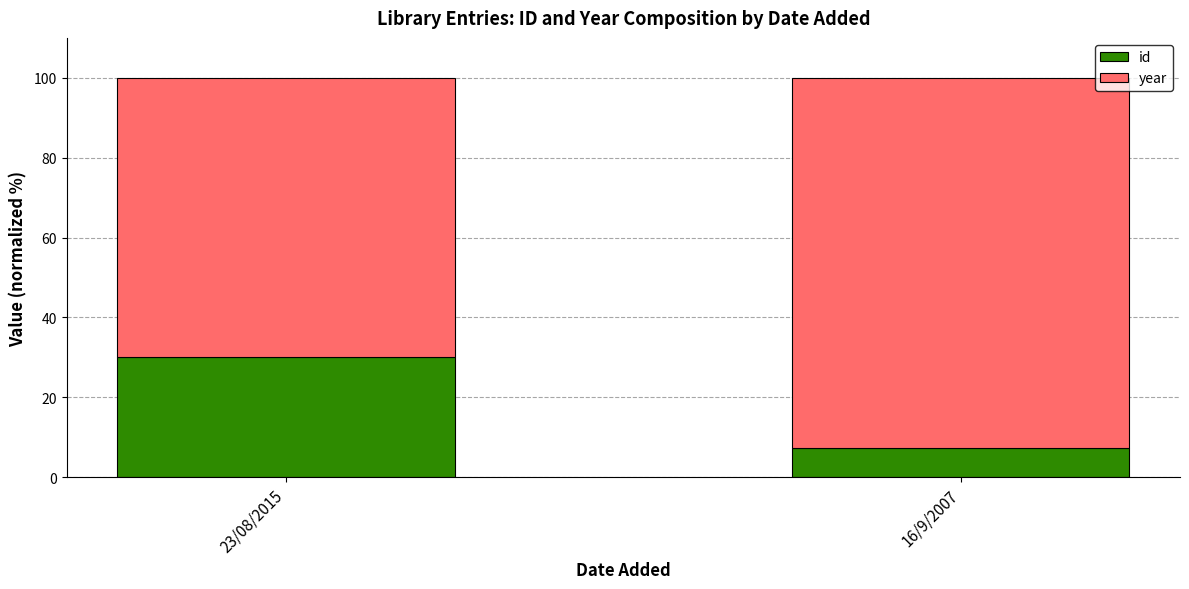

What is the difference between the id values at 16/9/2007 and 23/08/2015?

22.8